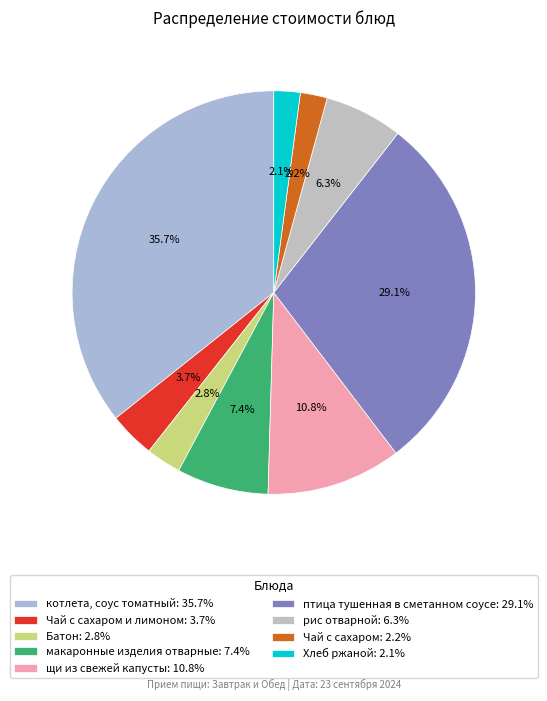

To the nearest percent, what is the difference between the largest and smallest slice percentages?

34%